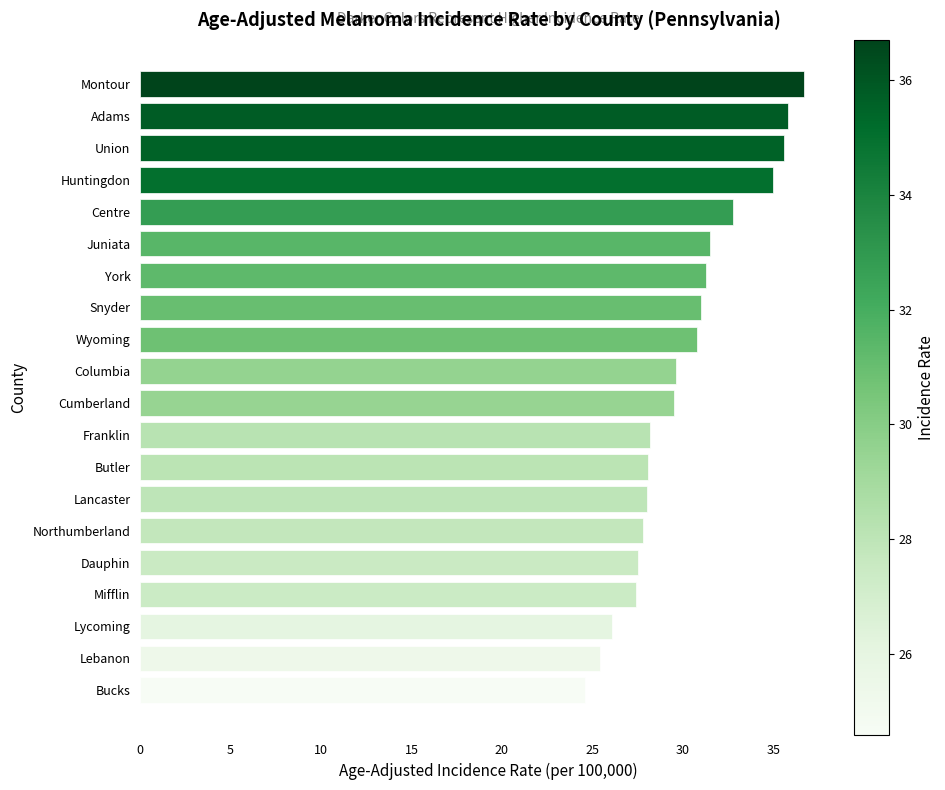

Count the number of data series in this chart.

1